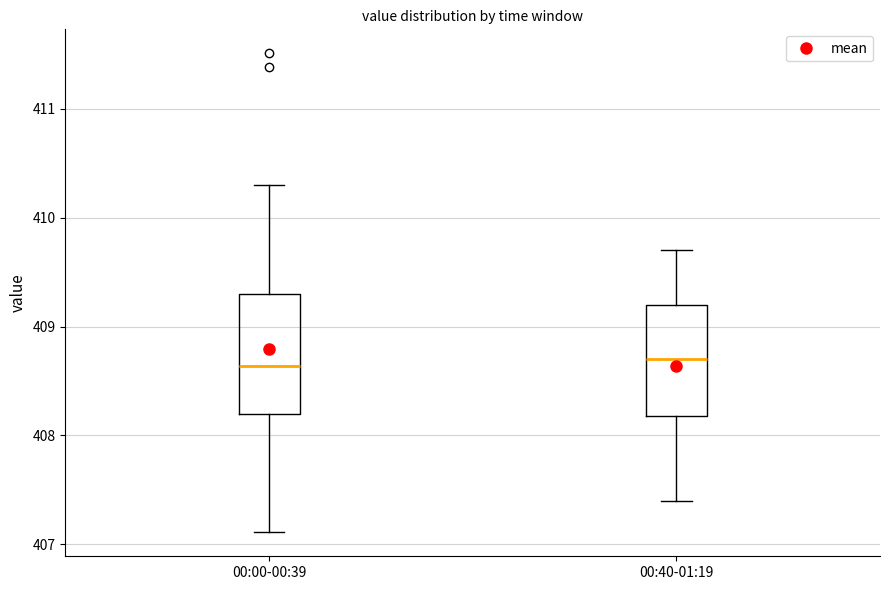

Reading left to right, transcribe this box plot: for each box, give where its median line is, the range the box spans, and where its two whiskers end, as read against the y-axis. The values are not printed on the chart, so give them approximately, as read against the axis.

00:00-00:39: median 408.6, box 408.2 to 409.3, whiskers 407.1 to 410.3
00:40-01:19: median 408.7, box 408.2 to 409.2, whiskers 407.4 to 409.7